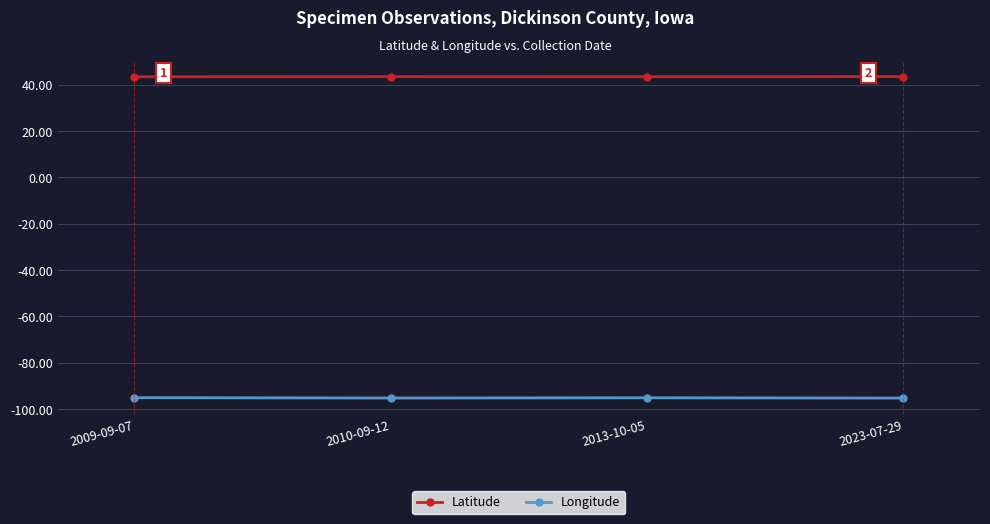

What is the value of the Latitude point at the 2nd from the left?

43.5